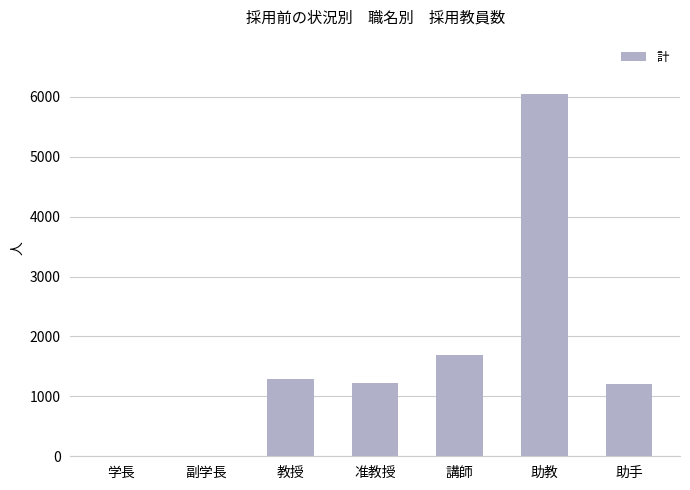

Count the number of data series in this chart.

1